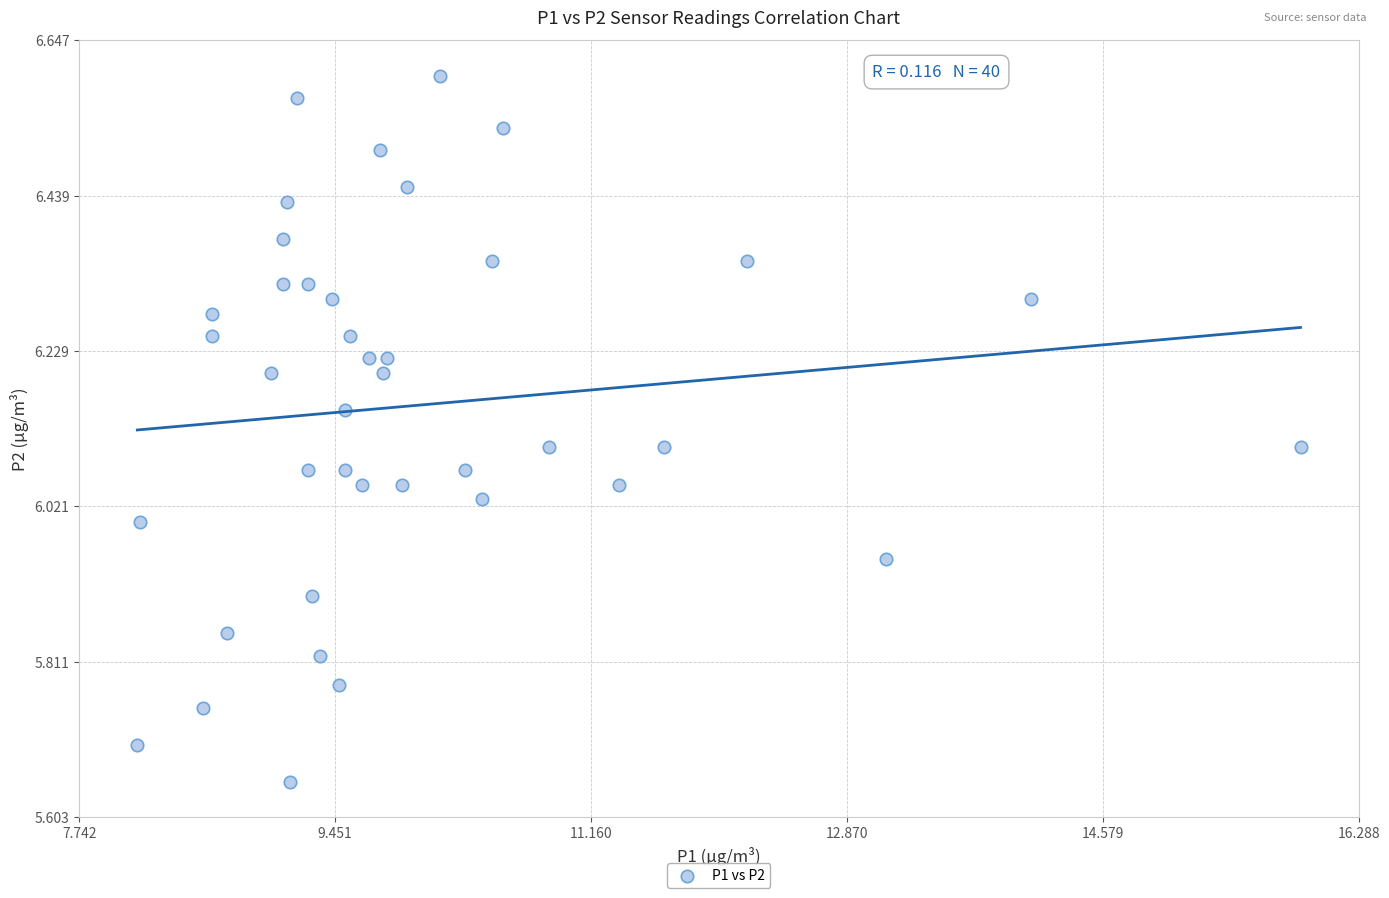

What is the range of X values (max minus min)?

7.8